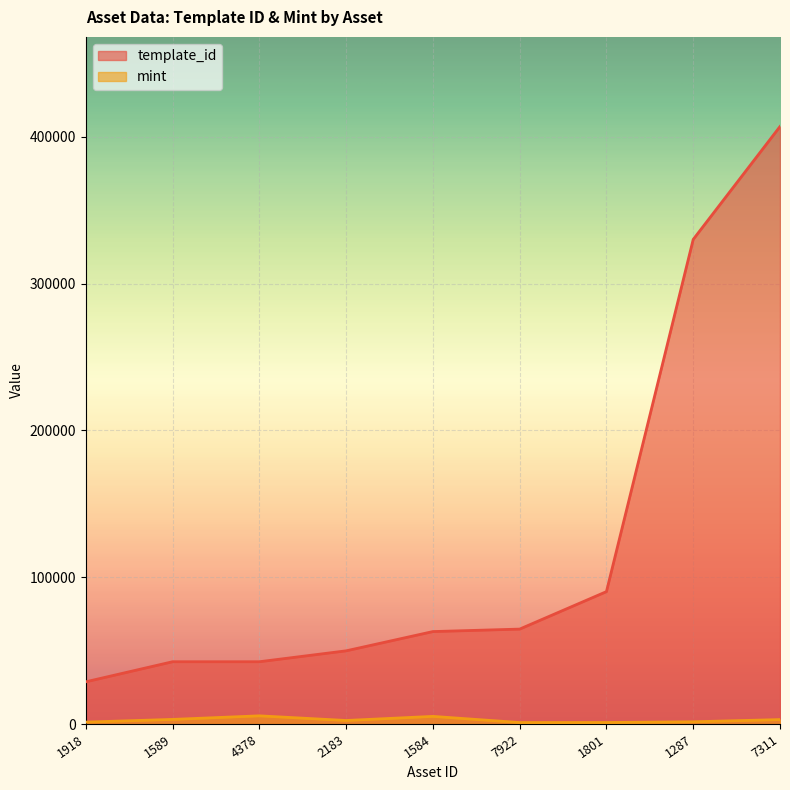

What position from the left is 4378?

3